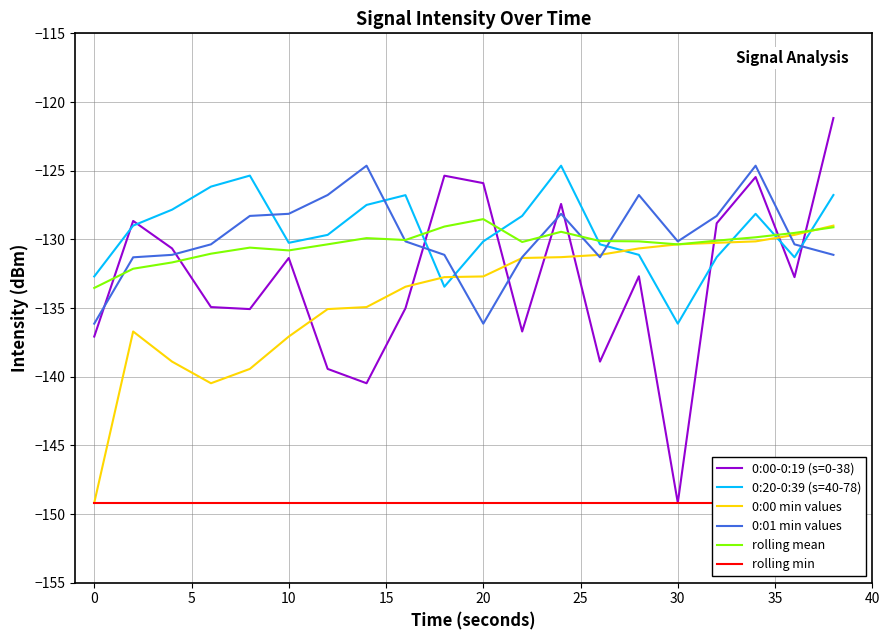

How many lines are shown in the chart?

6